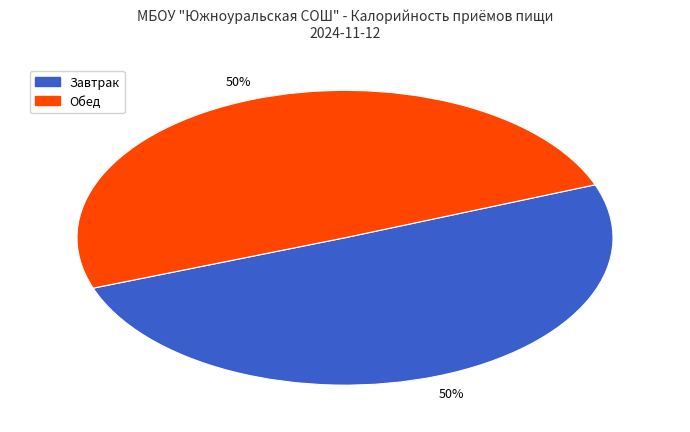

To the nearest percent, what is the average slice percentage?

50%